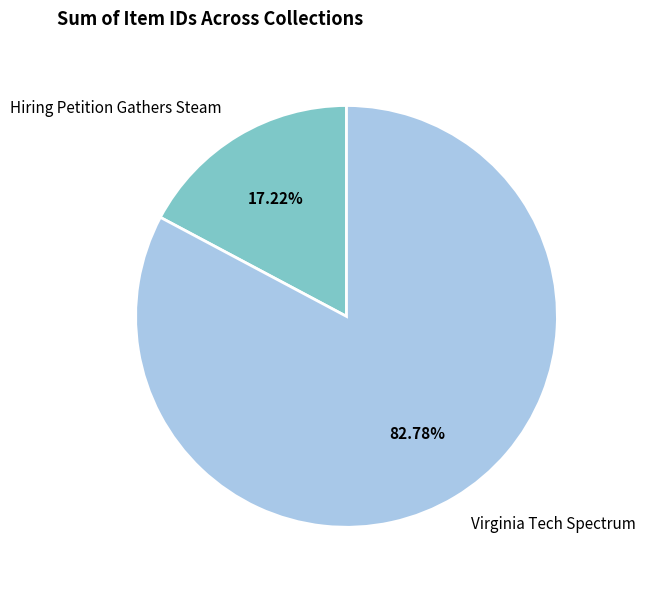

Is Virginia Tech Spectrum the majority of the pie?

Yes